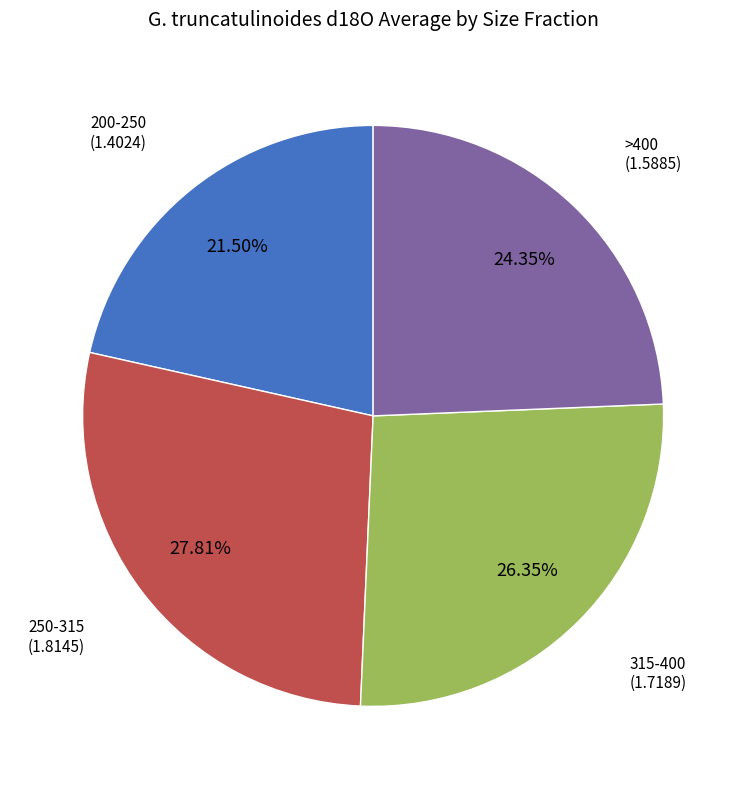

Which slice is the smallest?

200-250